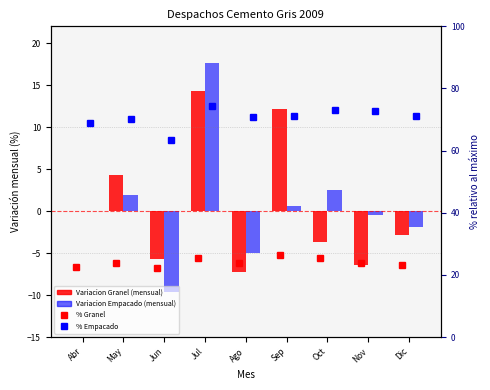

Which series changed the most between Jul and Sep?

Variacion Empacado (mensual)